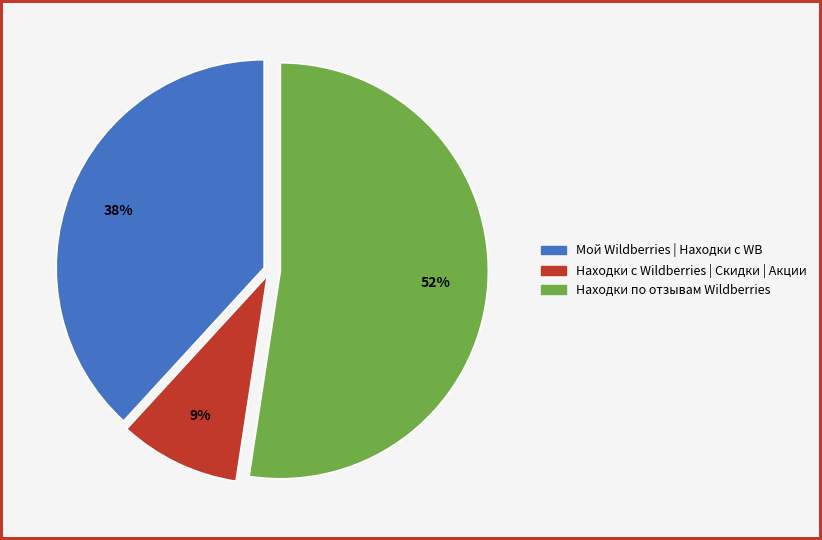

Combined, do Находки по отзывам Wildberries and Находки с Wildberries | Скидки | Акции account for over 50%?

Yes